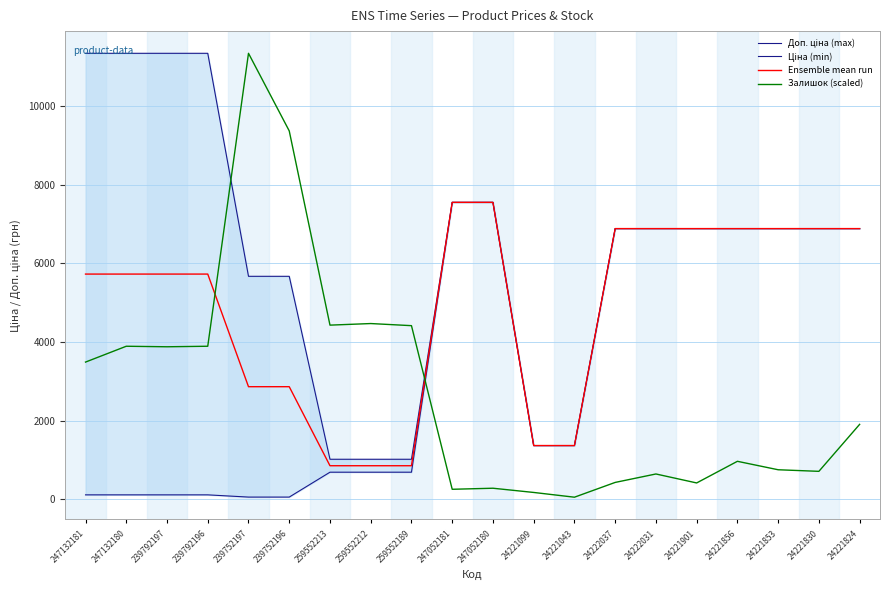

True or false: Доп. ціна (max) has a value of 3055.1 at 239752196.

False